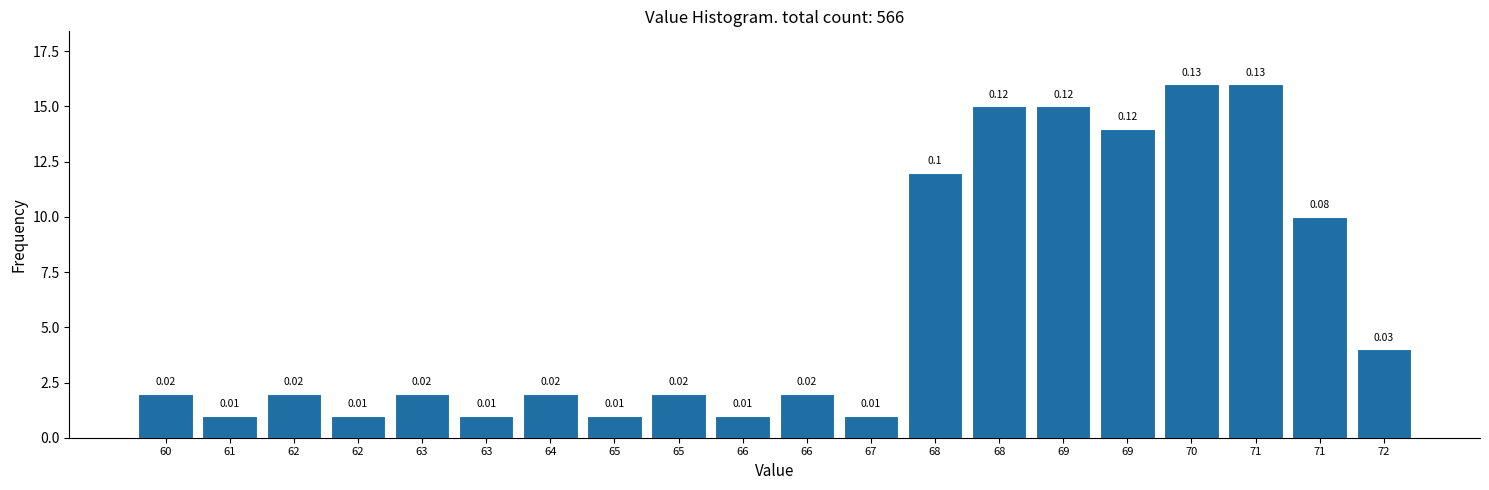

How many bars are there in total?

20